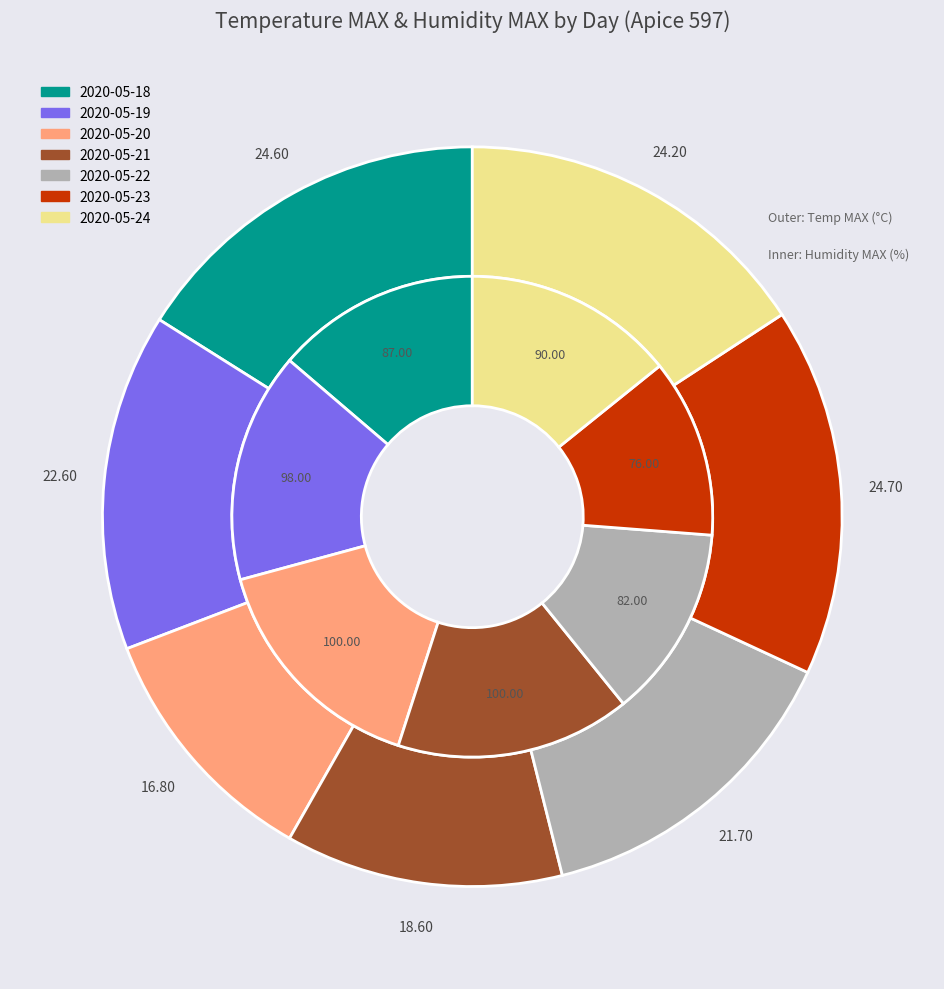

What is the largest slice in the pie chart?

2020-05-23